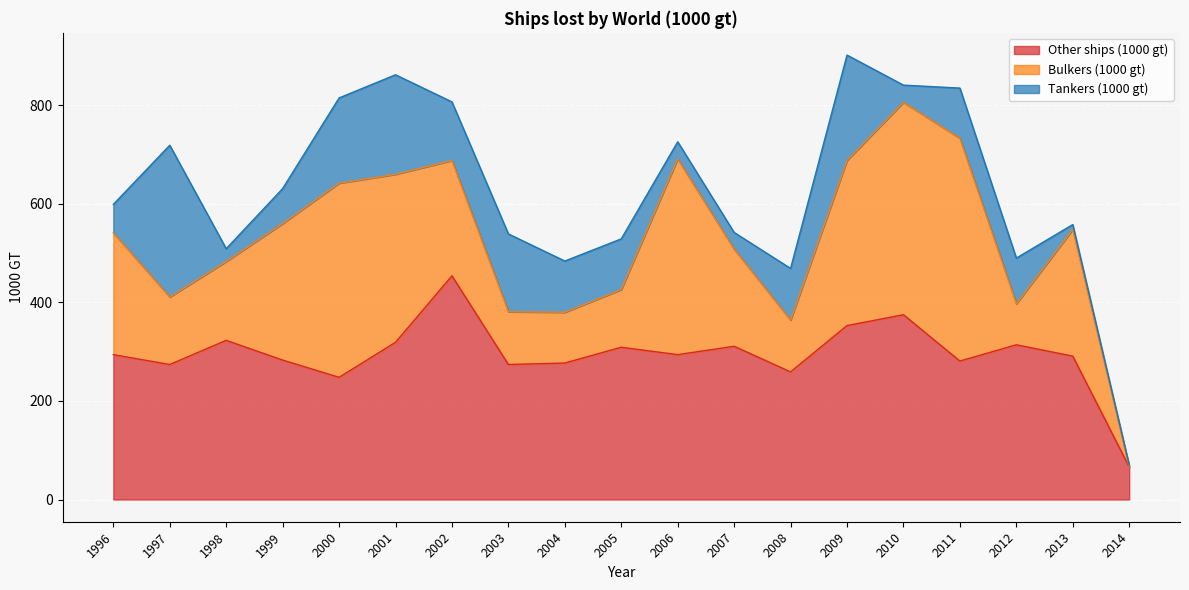

What is the average value of the Other ships (1000 gt) series?

295